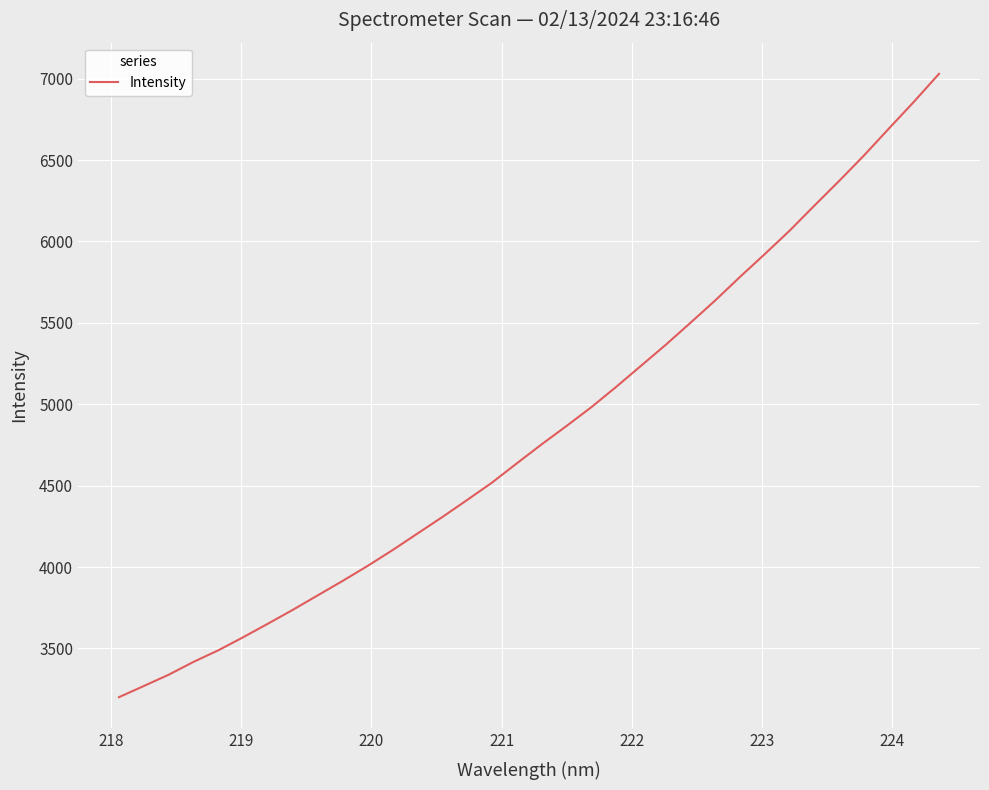

What is the difference between the maximum and minimum values?

3828.8